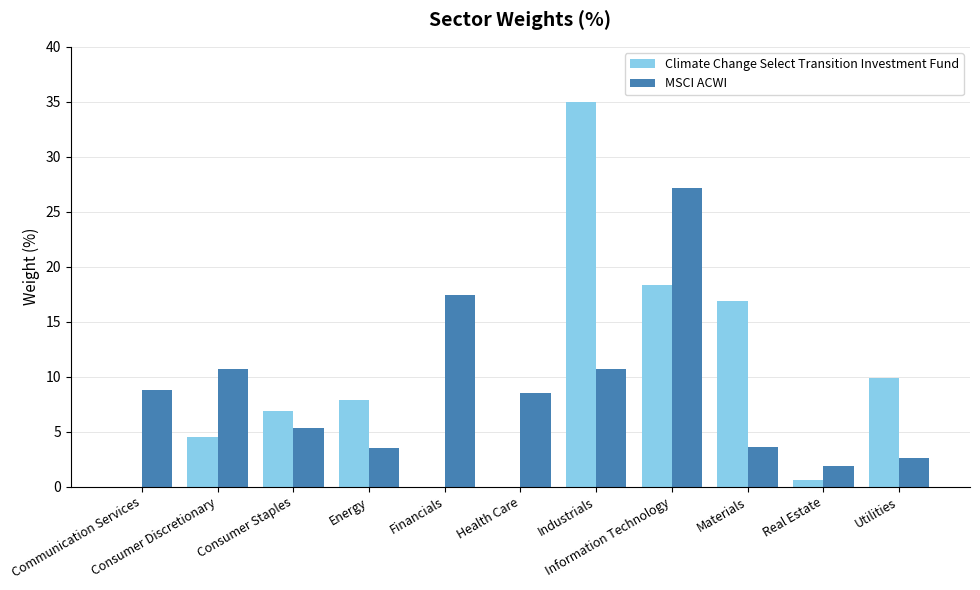

True or false: MSCI ACWI has a value of 3.5 at Energy.

True